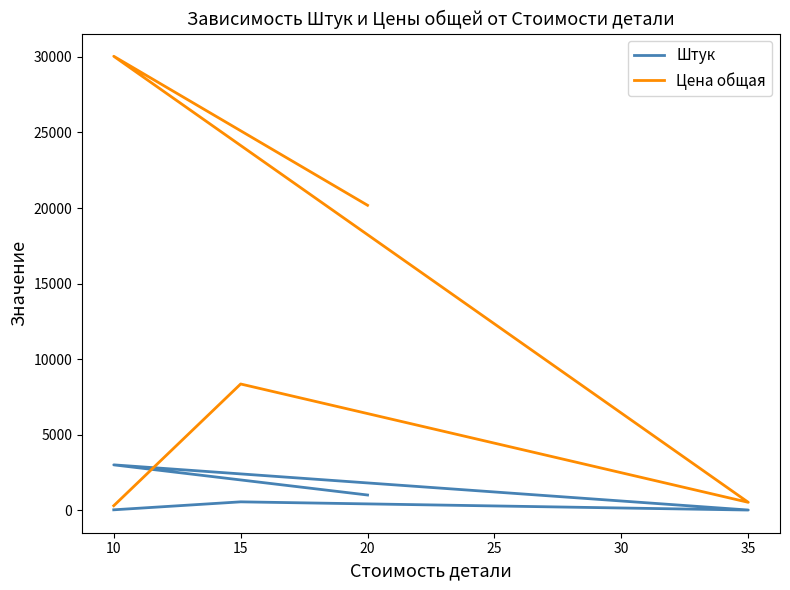

Which series has the widest spread of values?

Цена общая